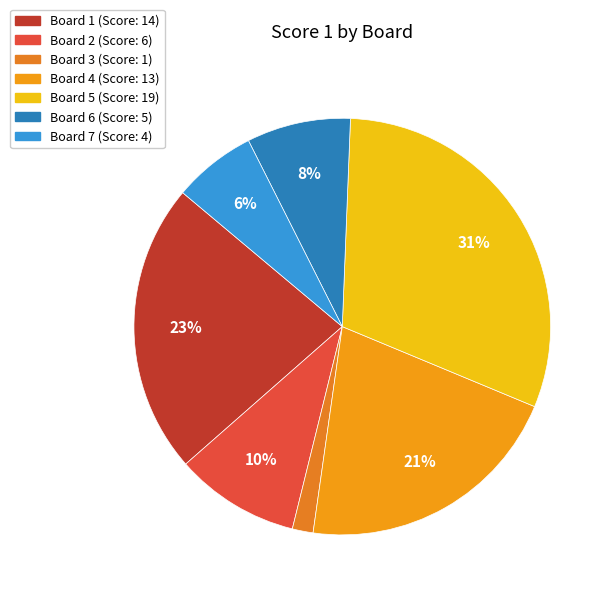

Is it true that Board 2 is 1% of the pie?

False